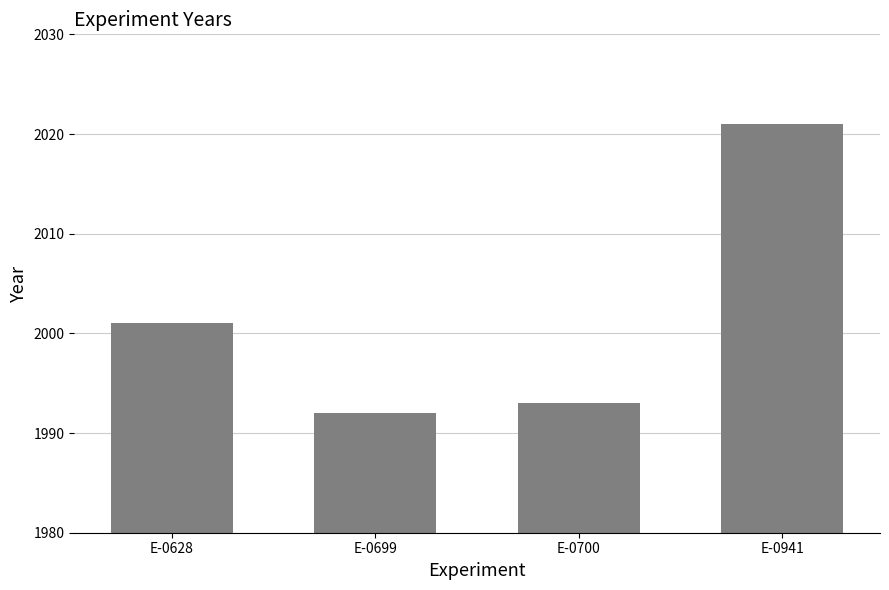

What is the sum of all values?

8007